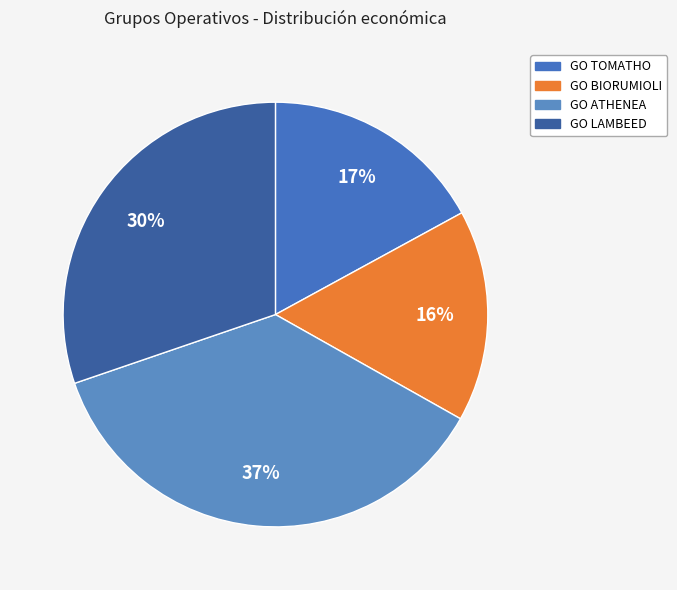

Is the sum of GO ATHENEA and GO LAMBEED greater than half?

Yes